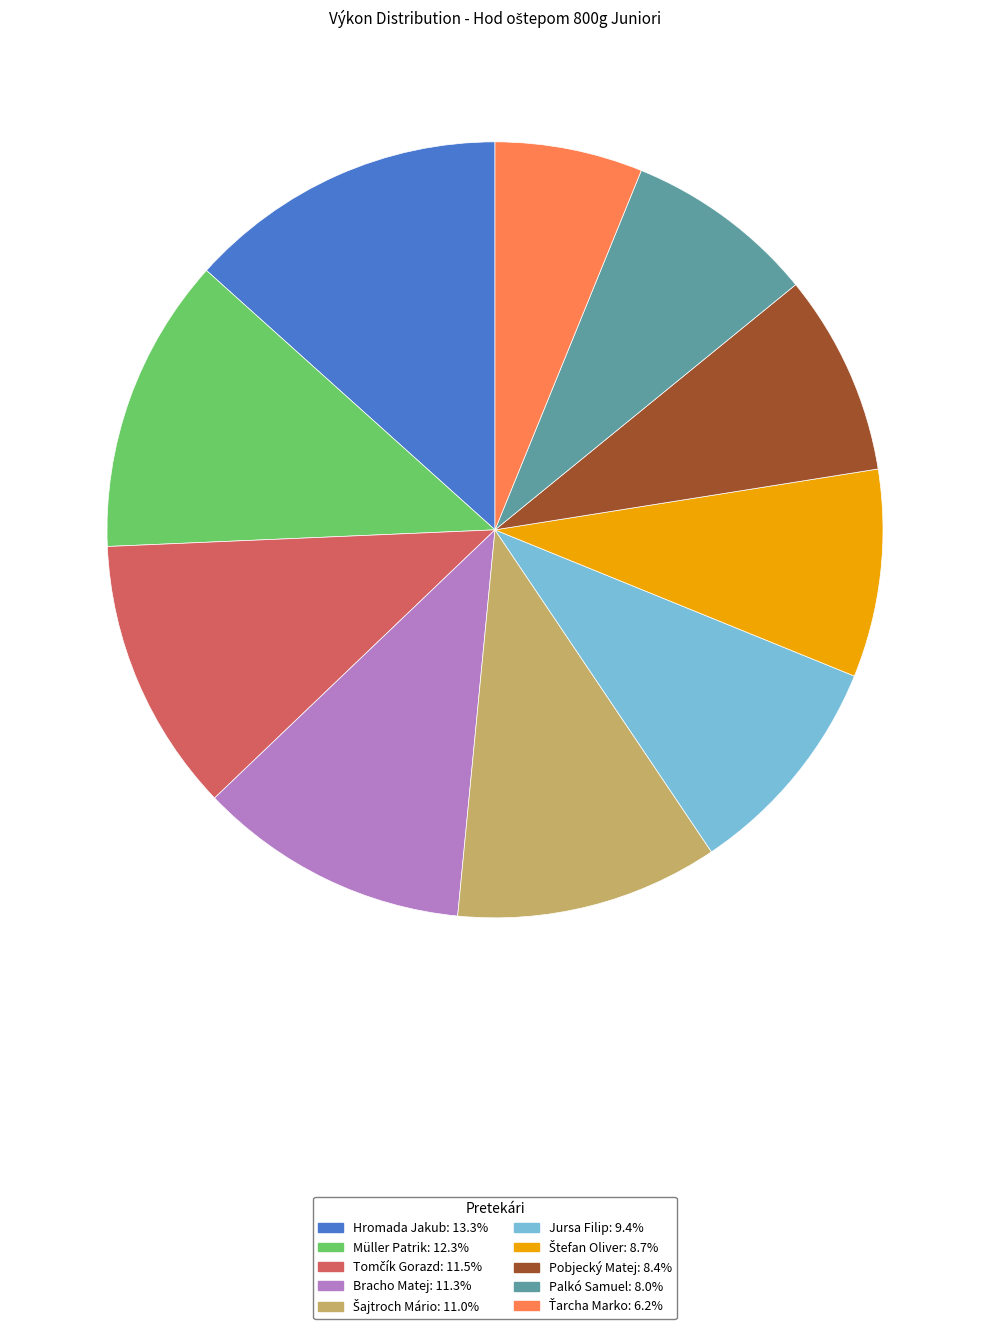

Do Müller Patrik and Jursa Filip together represent more than half of the pie?

No